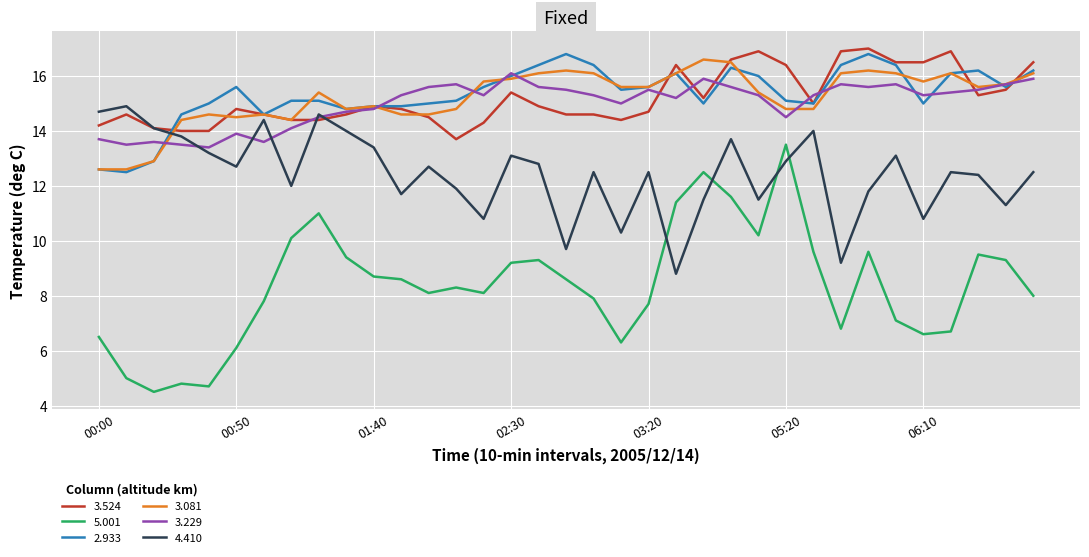

True or false: 5.001 and 2.933 cross at least once.

False